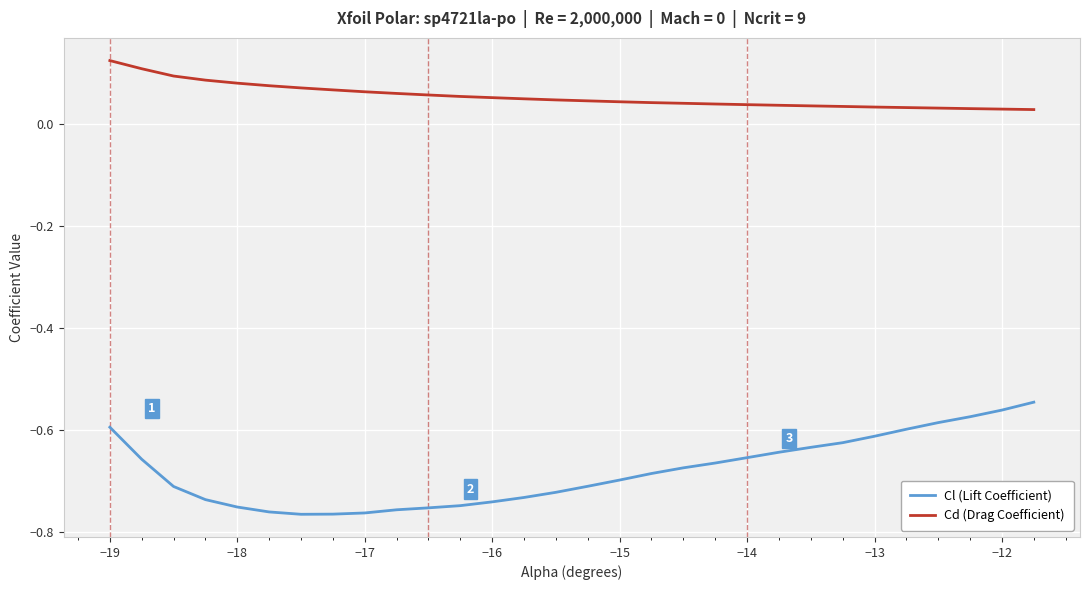

Count the number of categories in the chart.

30